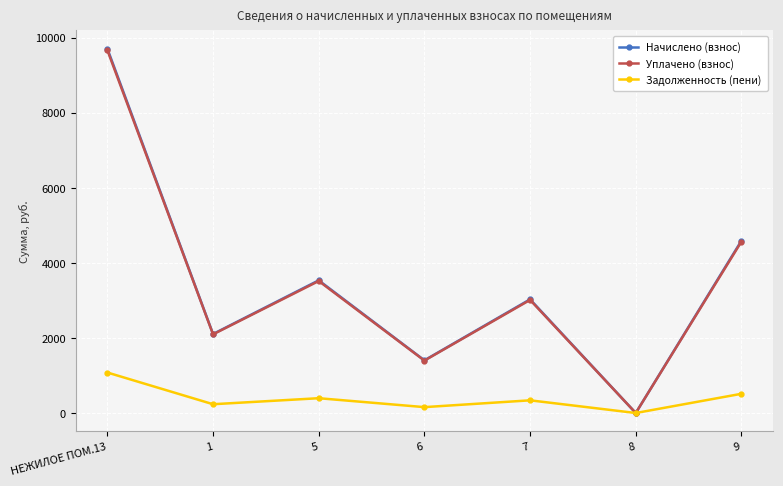

At which label does Начислено (взнос) first exceed 3029?

НЕЖИЛОЕ ПОМ.13